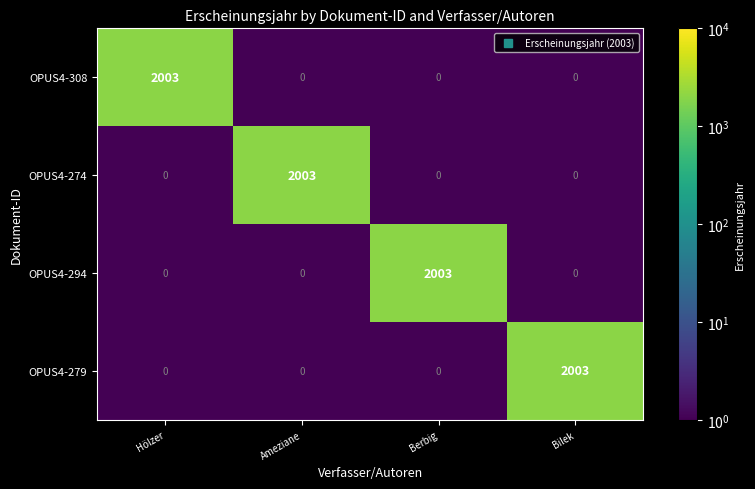

What is the maximum value shown in the chart?

2003